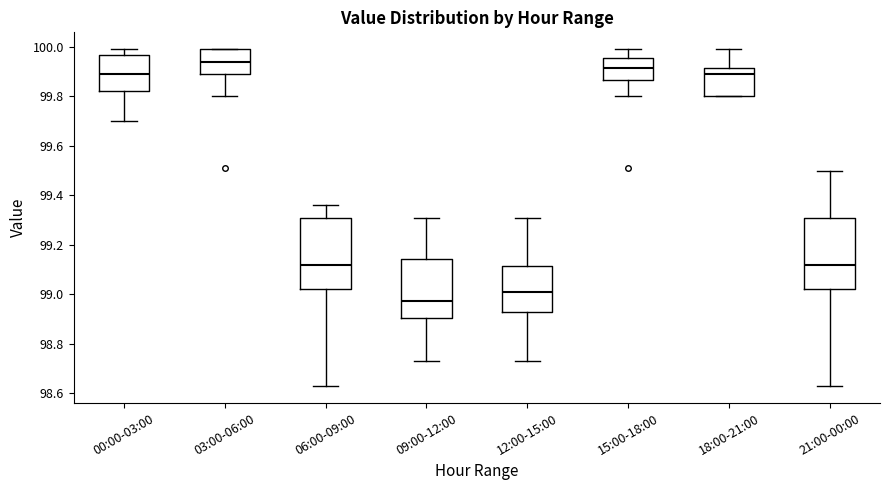

Reading left to right, read every box against the y-axis: the position of its median line, the range the box covers, and the ends of its whiskers. The values are not printed on the chart, so give them approximately, as read against the axis.

00:00-03:00: median 99.90, box 99.82 to 99.96, whiskers 99.70 to 100.00
03:00-06:00: median 99.94, box 99.90 to 100.00, whiskers 99.80 to 100.00
06:00-09:00: median 99.12, box 99.02 to 99.32, whiskers 98.64 to 99.36
09:00-12:00: median 98.98, box 98.90 to 99.14, whiskers 98.74 to 99.32
12:00-15:00: median 99.02, box 98.94 to 99.12, whiskers 98.74 to 99.32
15:00-18:00: median 99.92, box 99.86 to 99.96, whiskers 99.80 to 100.00
18:00-21:00: median 99.90, box 99.80 to 99.92, whiskers 99.80 to 100.00
21:00-00:00: median 99.12, box 99.02 to 99.32, whiskers 98.64 to 99.50